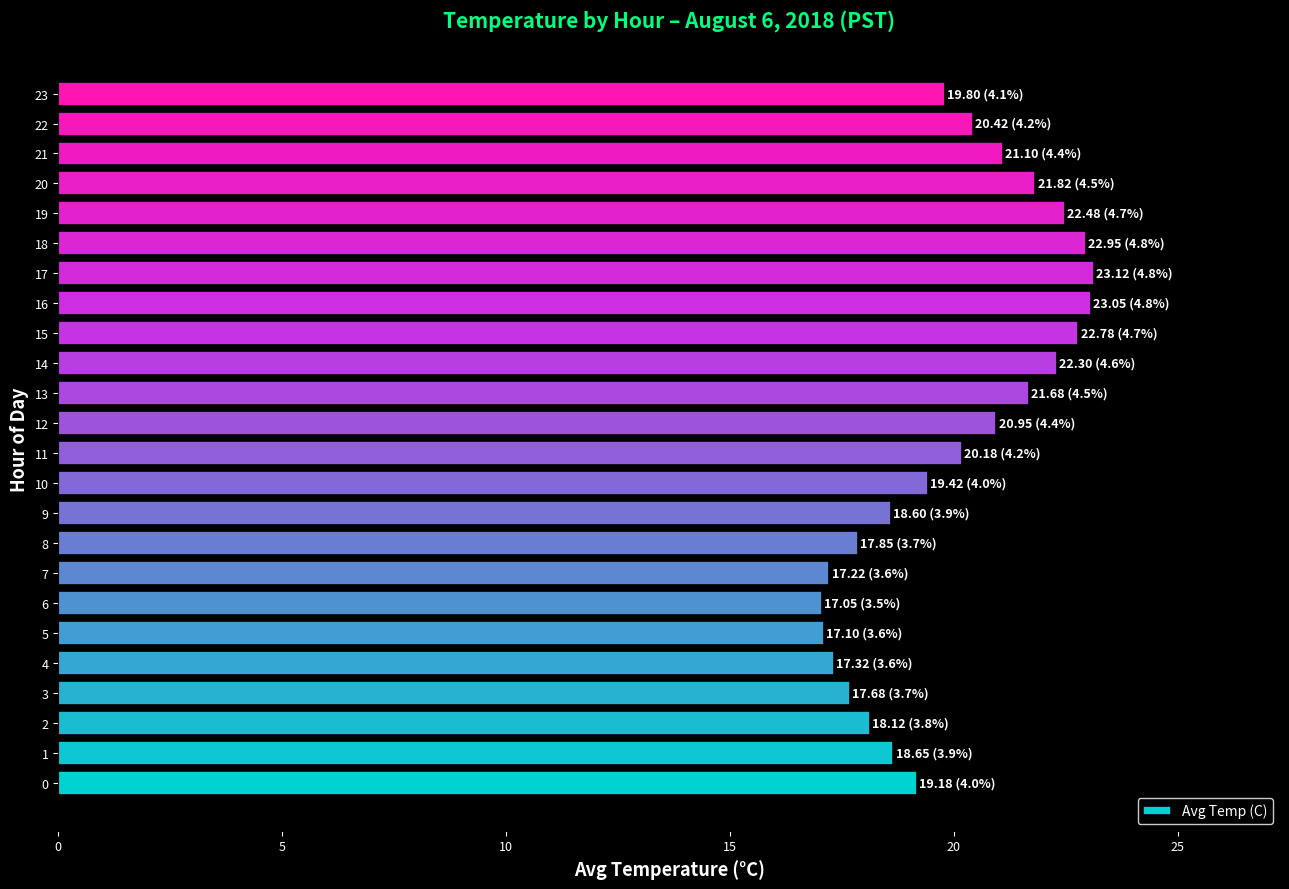

What is the change in value from 13 to 22?

-1.3